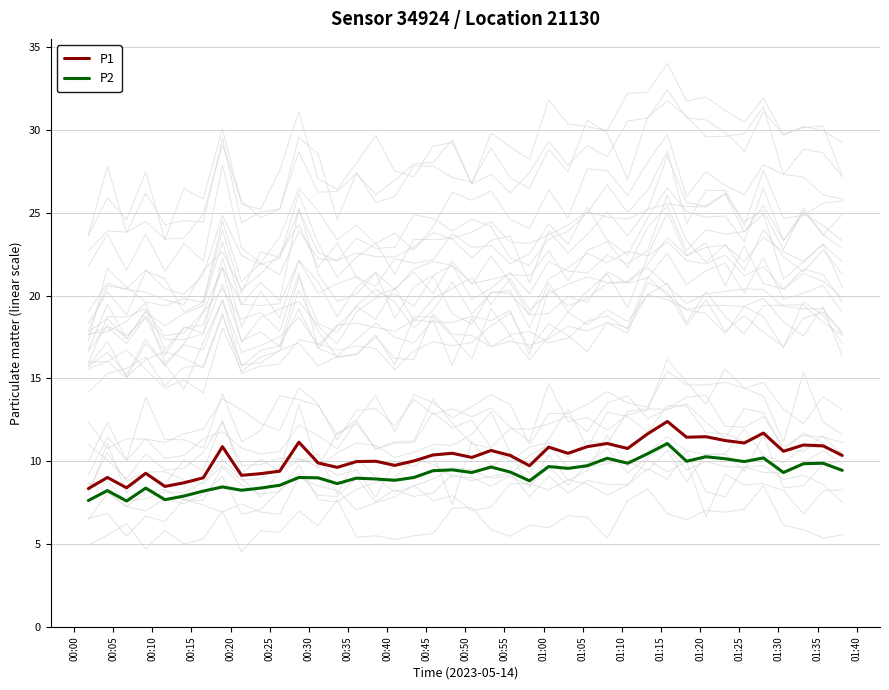

What is the average value of the P2 series?

9.2